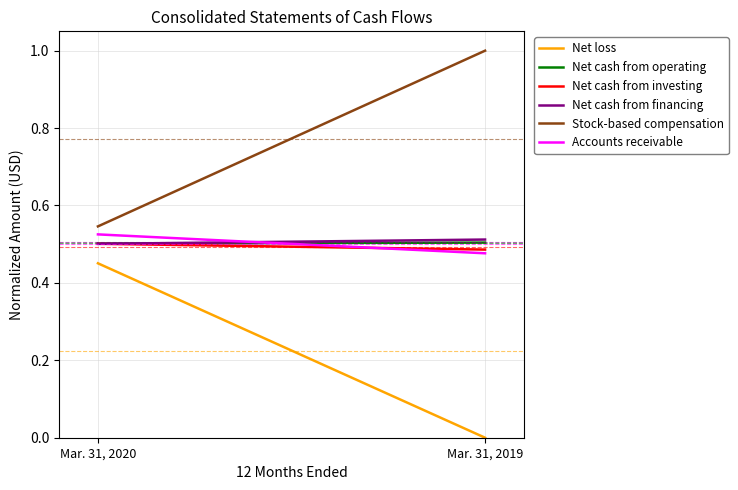

Is it true that Net cash from investing equals 0.5 at Mar. 31, 2020?

True